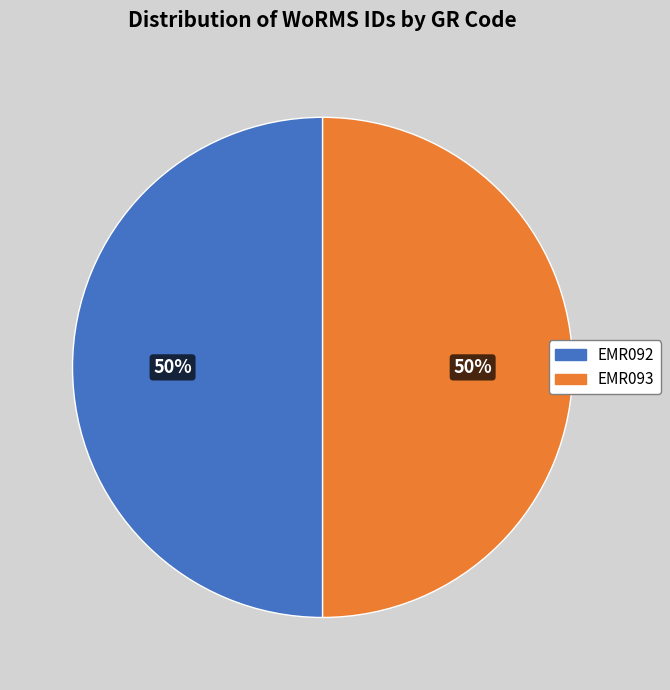

What is the ratio of the value at EMR093 to the value at EMR092?

1.0